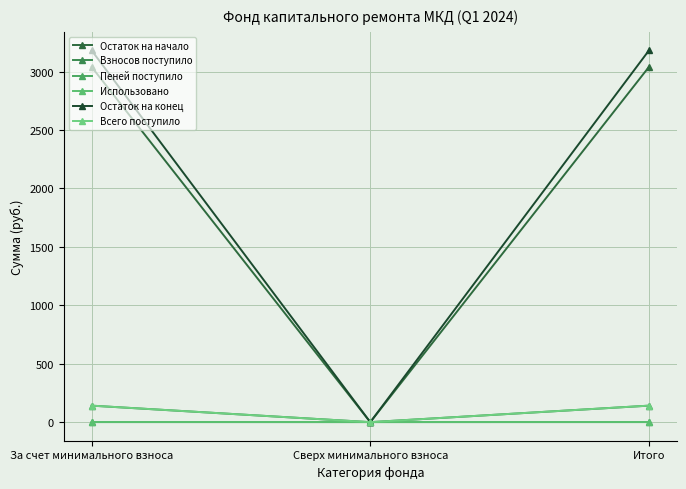

How many values in Остаток на конец are above zero?

2